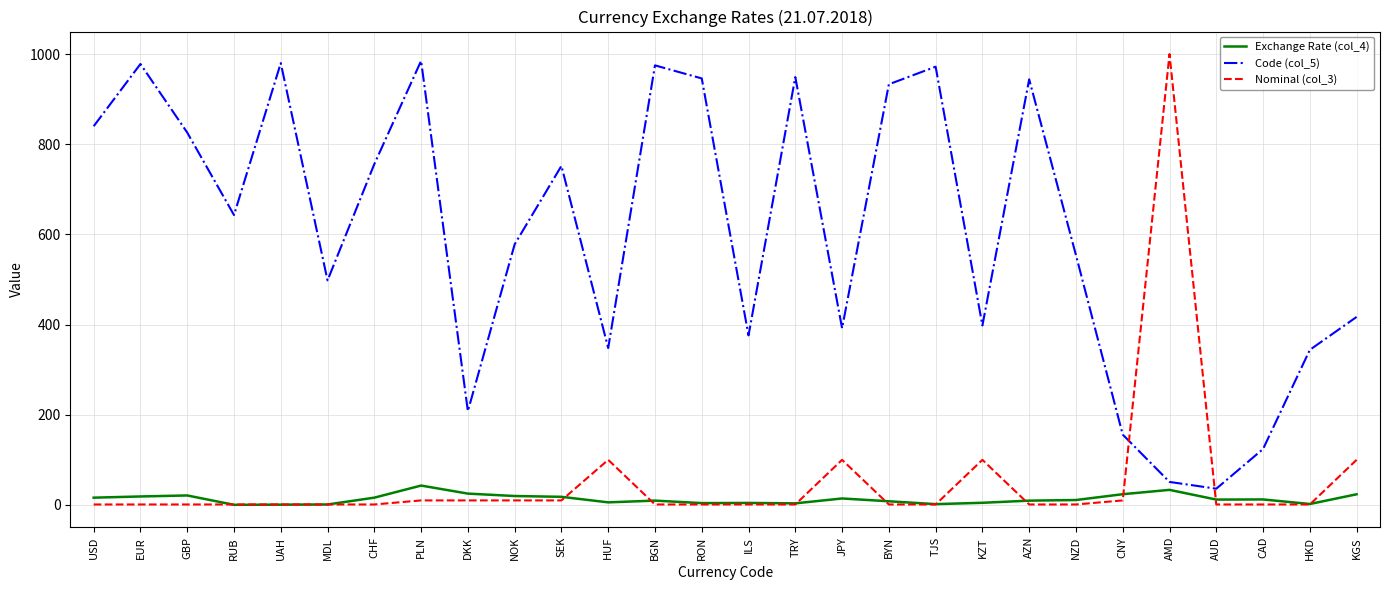

At which label is Code (col_5) closest to 510?

MDL